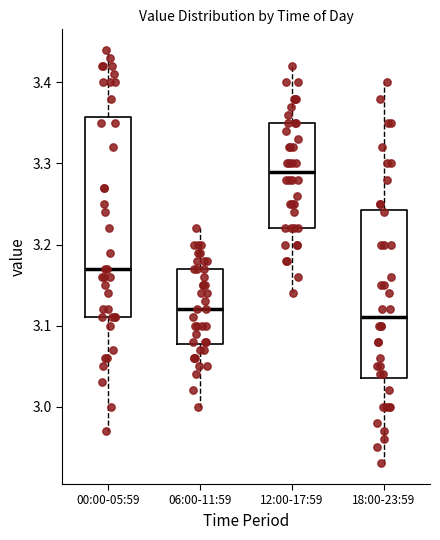

Comparing the boxes themselves (not the whiskers), which one is the tallest?

00:00-05:59